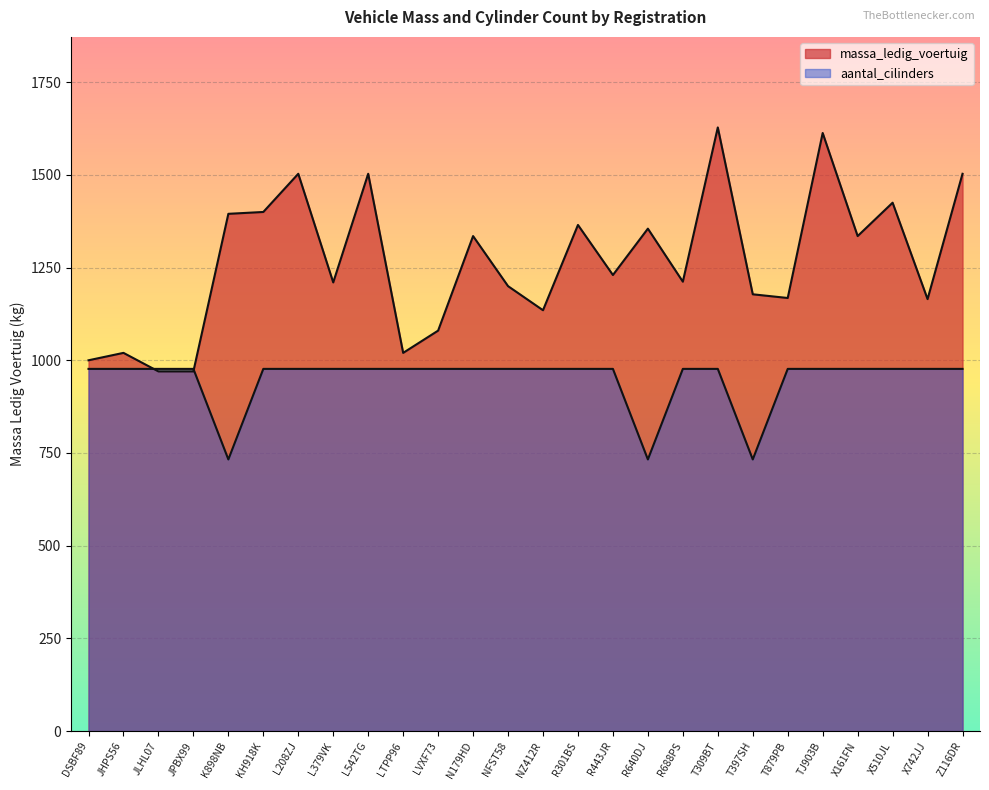

How many interior local valleys does the aantal_cilinders series have?

3